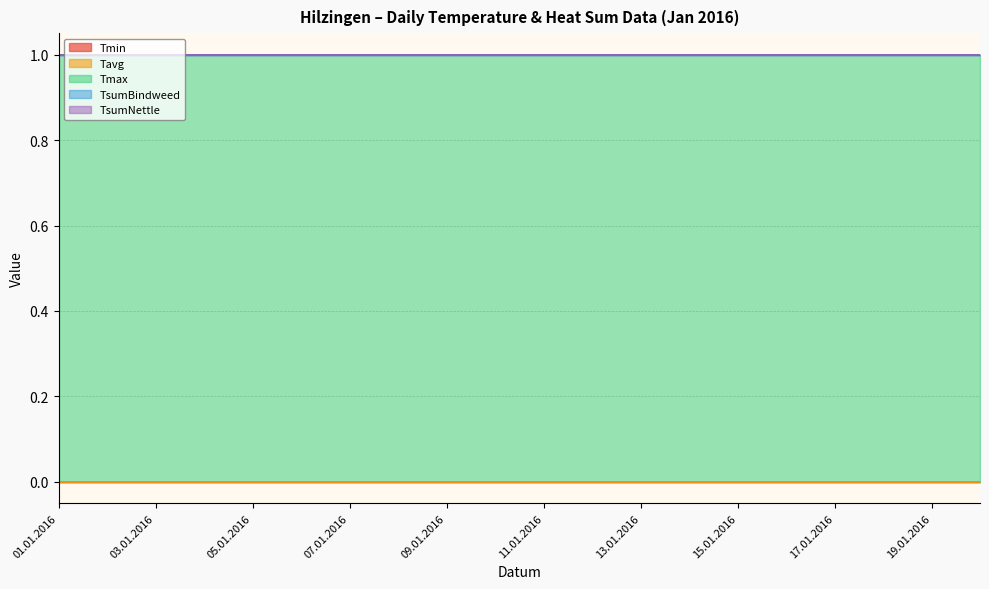

At how many categories does at least one series exceed 0?

20